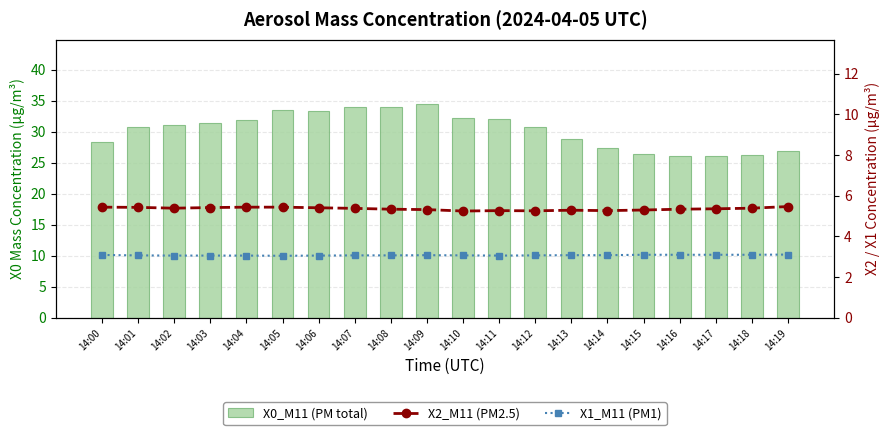

What is the value of the X0_M11 (PM total) bar at the 2nd from the left?

30.8